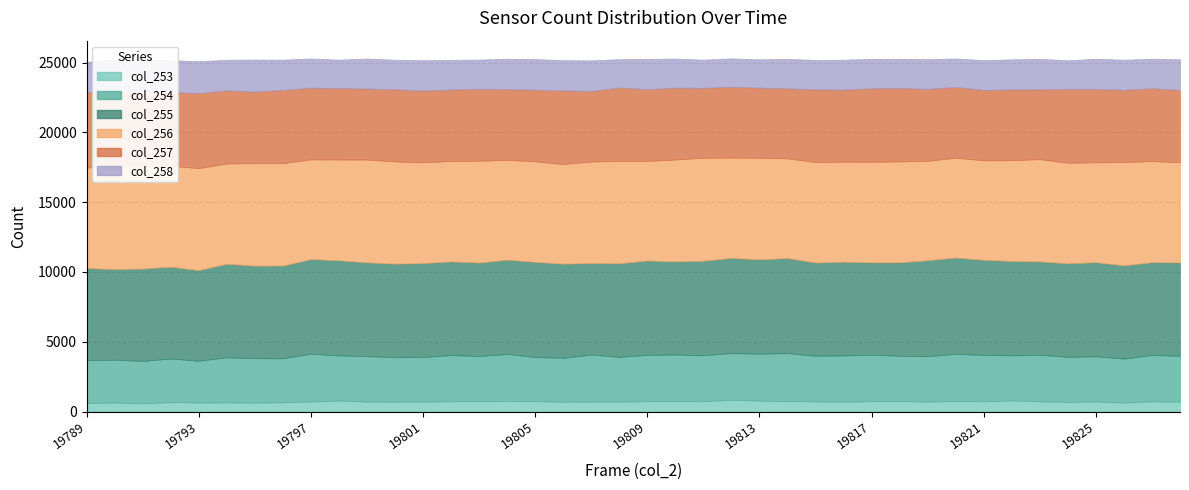

Reading left to right, list all the values displayed in this chart.

col_253: 610	642	585	680	648	655	641	664	721	782	710	703	713	735	742	764	743	698	706	713	736	756	729	842	778	751	725	706	737	752	709	755	728	794	728	689	721	644	732	699
col_254: 3076	3070	3042	3116	2988	3228	3183	3150	3427	3234	3262	3191	3193	3309	3235	3358	3163	3150	3374	3202	3325	3330	3304	3341	3368	3433	3272	3310	3333	3240	3251	3384	3323	3235	3338	3232	3235	3148	3319	3296
col_255: 6596	6494	6614	6581	6496	6704	6627	6644	6773	6823	6714	6701	6726	6712	6693	6758	6816	6747	6556	6705	6760	6669	6772	6828	6756	6813	6675	6720	6617	6697	6879	6898	6815	6758	6688	6700	6742	6681	6651	6685
col_256: 7197	7450	7345	7237	7312	7194	7347	7340	7149	7224	7373	7330	7227	7204	7301	7159	7206	7144	7279	7343	7142	7305	7385	7189	7288	7146	7208	7169	7211	7234	7131	7153	7138	7226	7333	7208	7164	7408	7243	7190
col_257: 5413	5313	5369	5276	5382	5238	5133	5253	5145	5126	5088	5170	5149	5120	5168	5064	5142	5274	5058	5263	5146	5151	5012	5078	5025	5022	5204	5168	5270	5270	5152	5080	5046	5074	5010	5296	5264	5180	5229	5177
col_258: 2175	2261	2238	2297	2282	2198	2296	2167	2094	2033	2156	2119	2174	2131	2087	2186	2191	2171	2198	2030	2167	2091	2018	2037	2030	2110	2118	2144	2115	2082	2136	2037	2136	2157	2182	2051	2162	2154	2118	2199